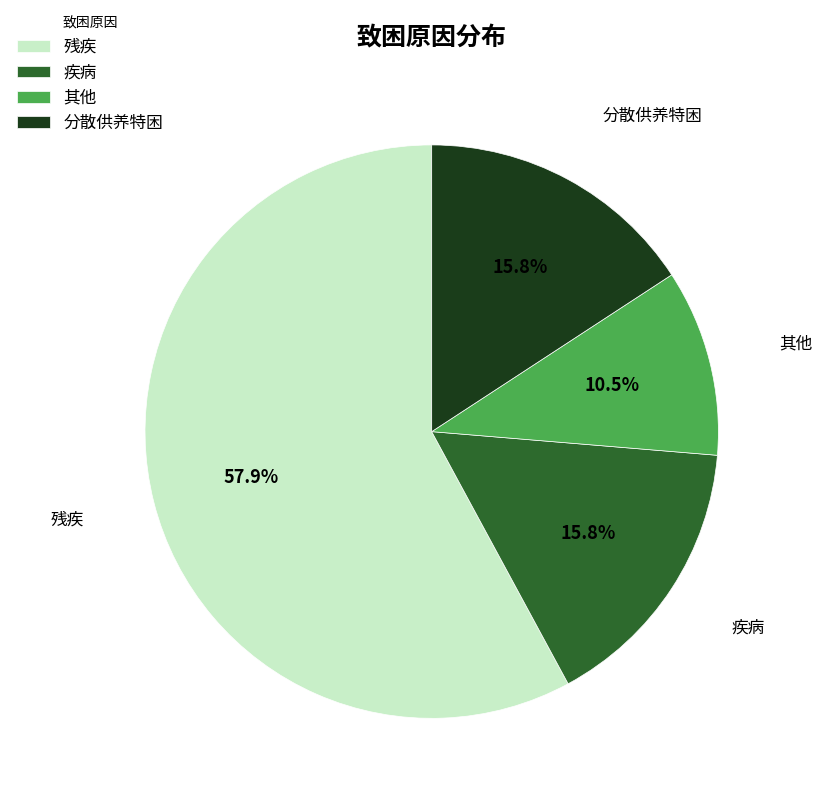

How many slices are in this pie chart?

4